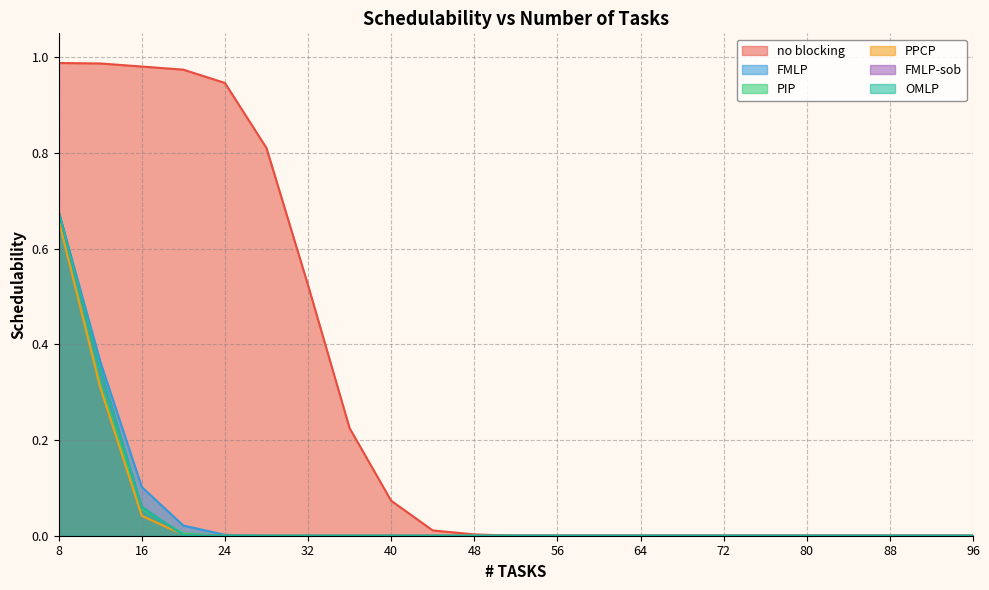

True or false: FMLP-sob has more than 0 points higher than both neighbors.

False